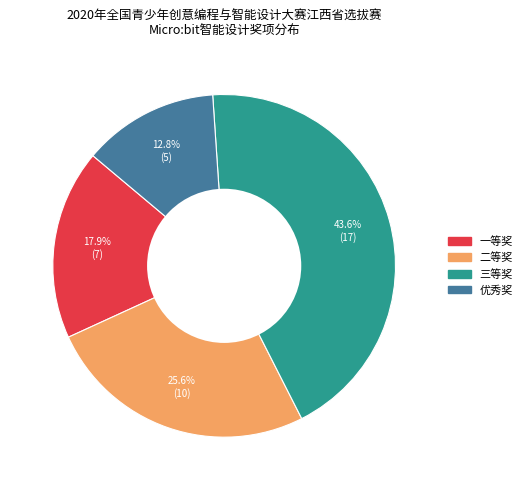

How many slices are in this pie chart?

4